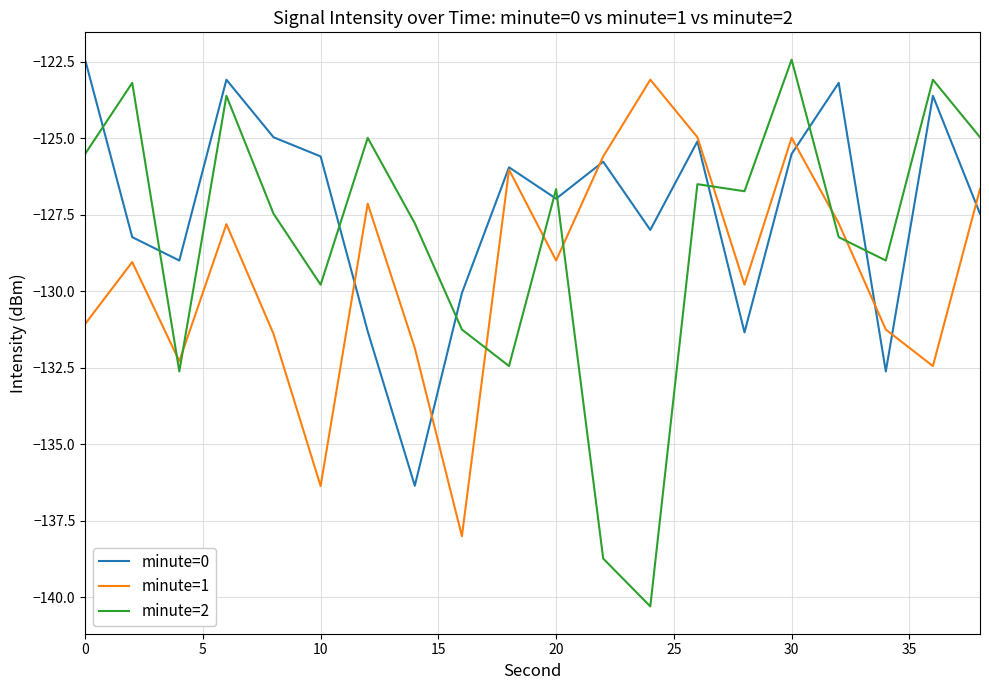

How many interior local valleys does the minute=2 series have?

6